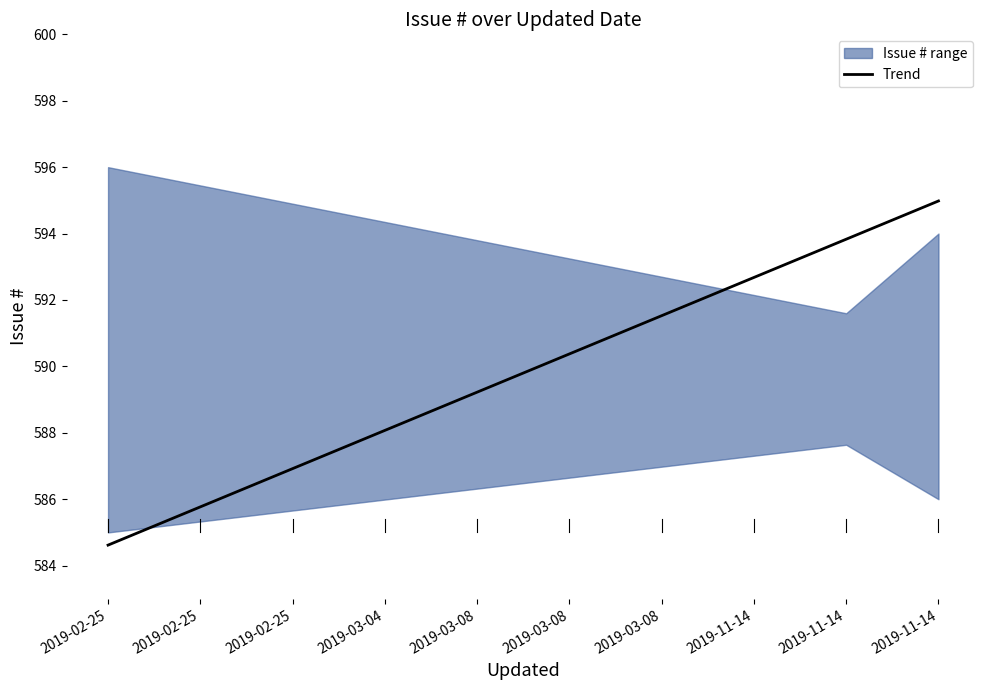

Reading left to right, what are all the values shown in this chart?

584.6	585.8	586.9	588.1	589.2	590.4	591.5	592.7	593.8	595.0